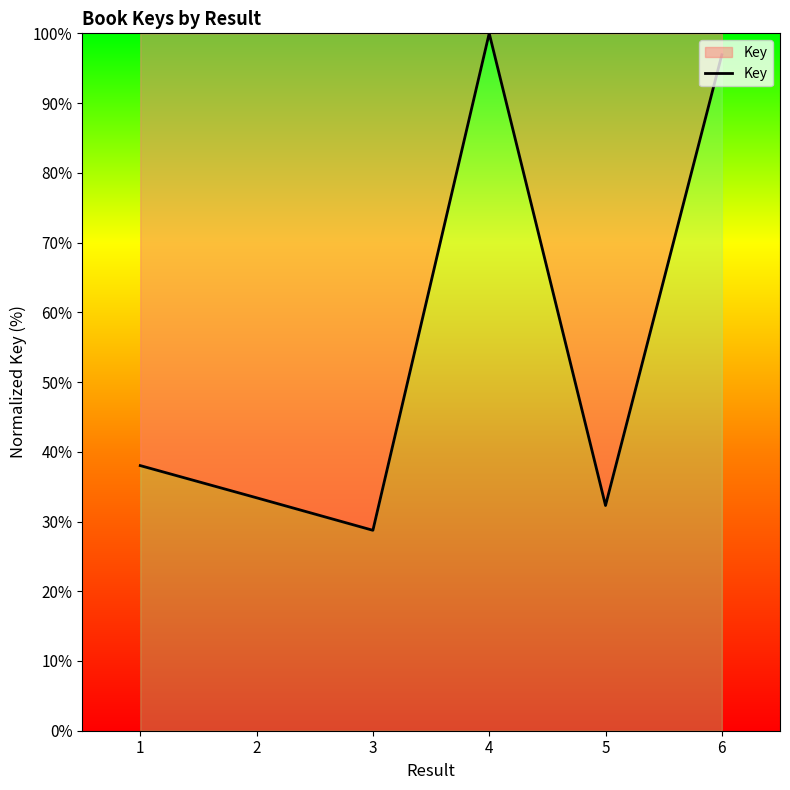

What is the smallest value displayed?

28.7